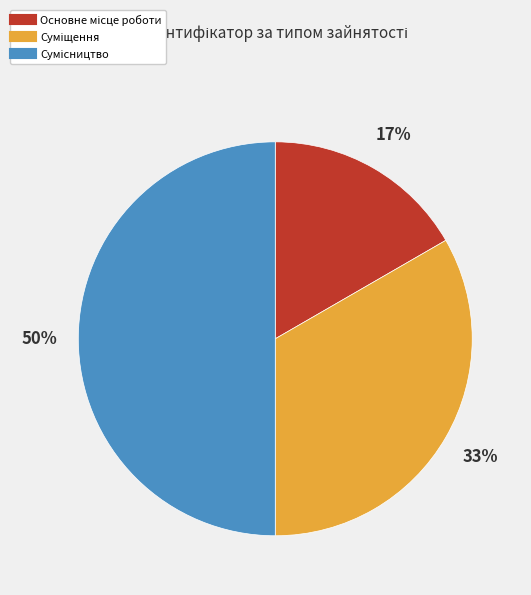

To the nearest percent, what is the average slice percentage?

33%